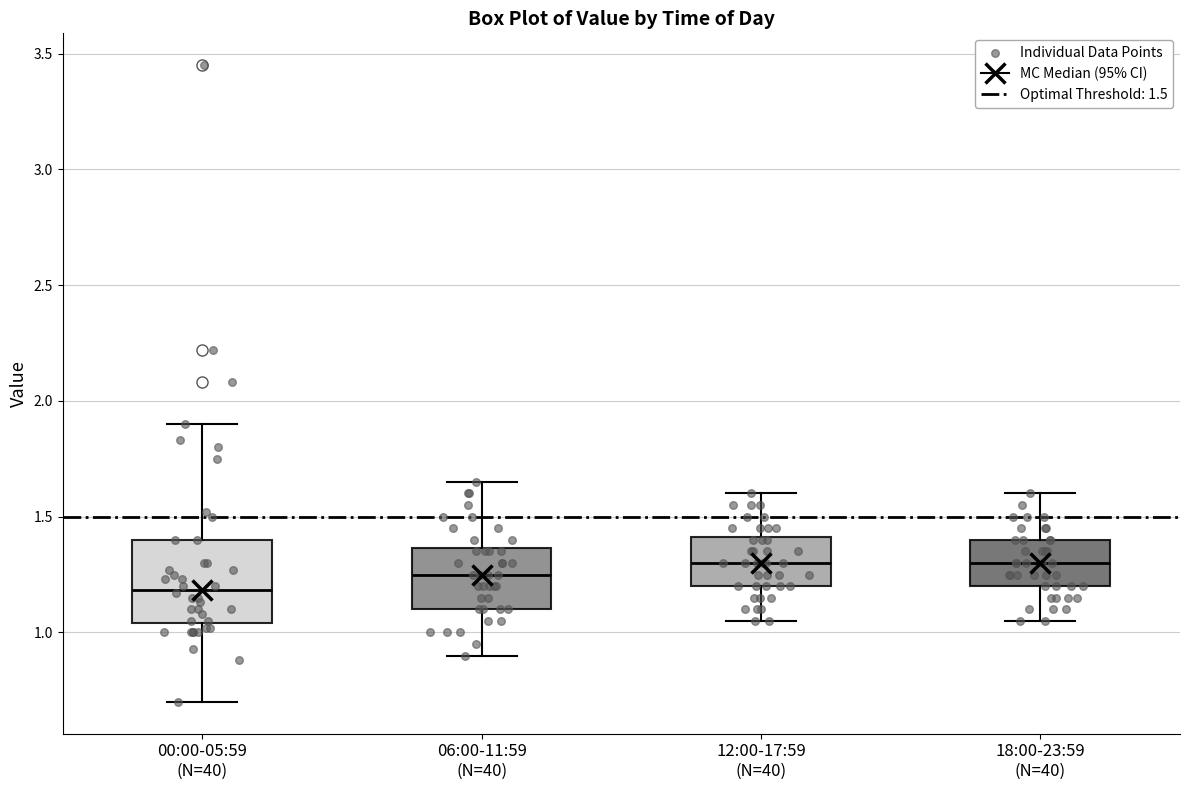

Which box is the tallest, from its lower edge to its upper edge?

00:00-05:59 (N=40)